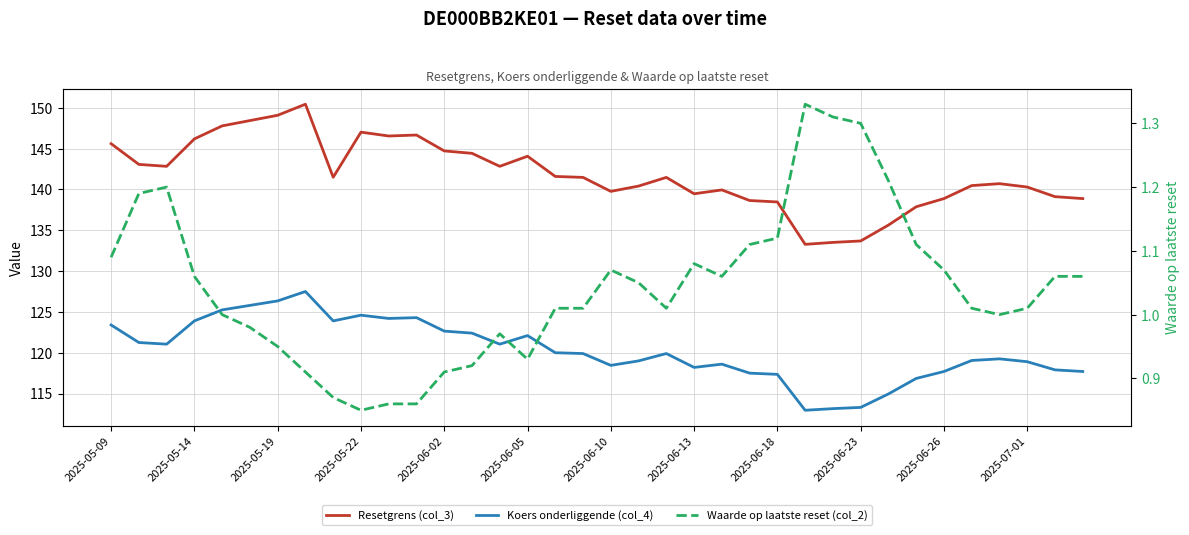

True or false: Resetgrens (col_3) has more than 2 points higher than both neighbors.

True